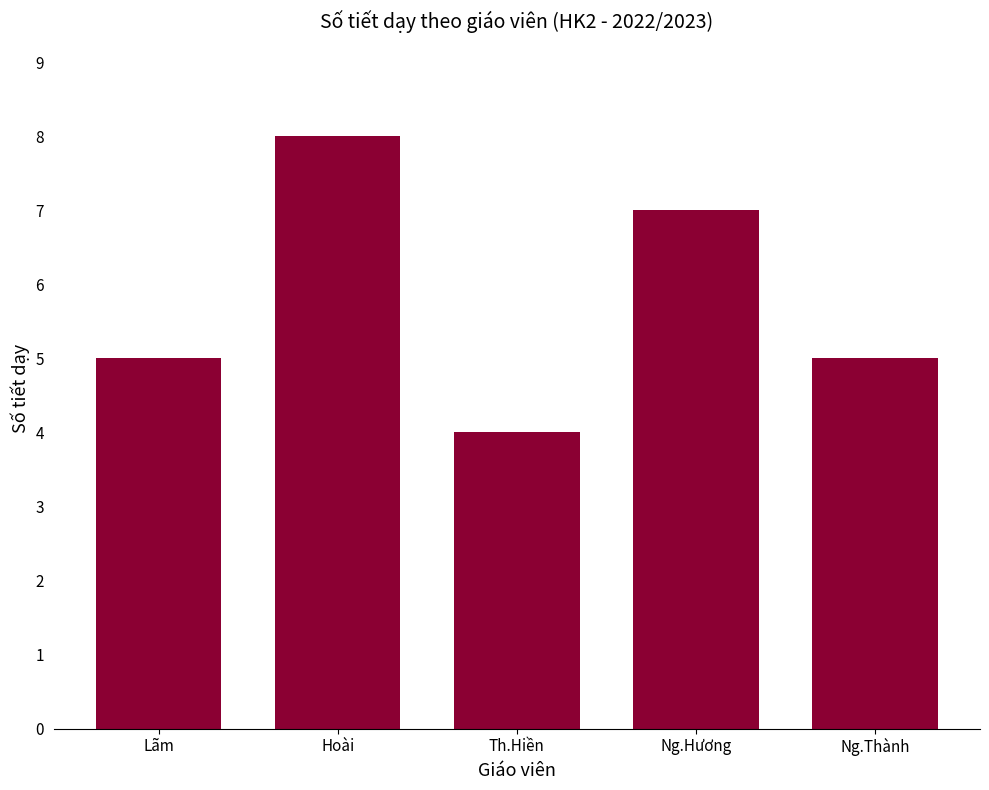

What is the label of the 3rd bar from the right?

Th.Hiền